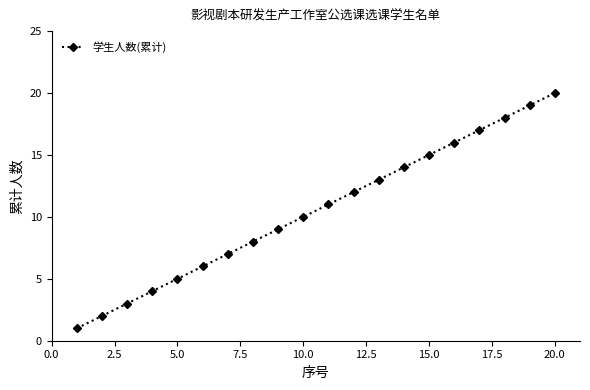

What is the difference between the second highest and second lowest values?

17